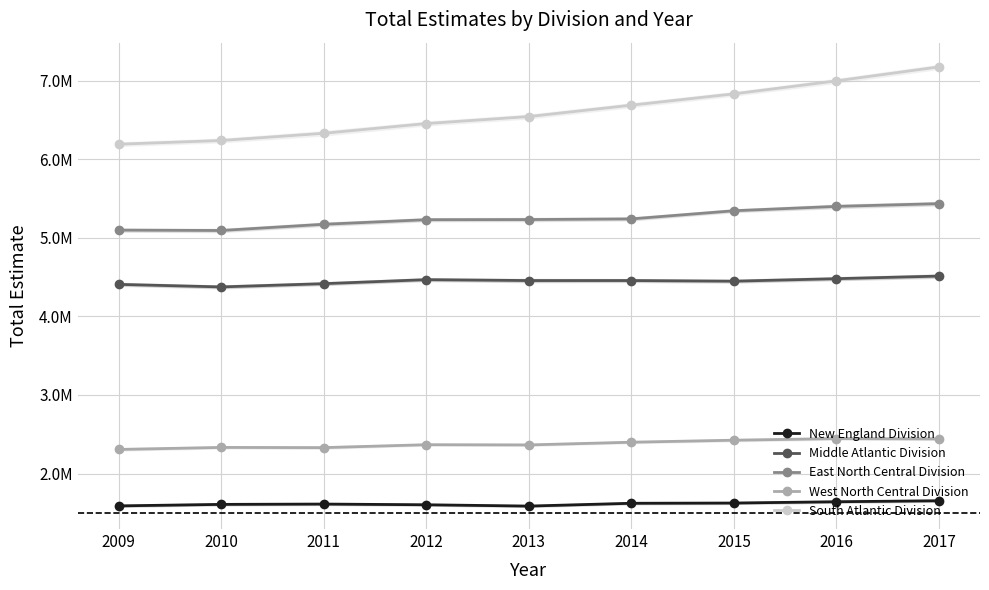

Does the chart display data point markers on the line(s)?

Yes